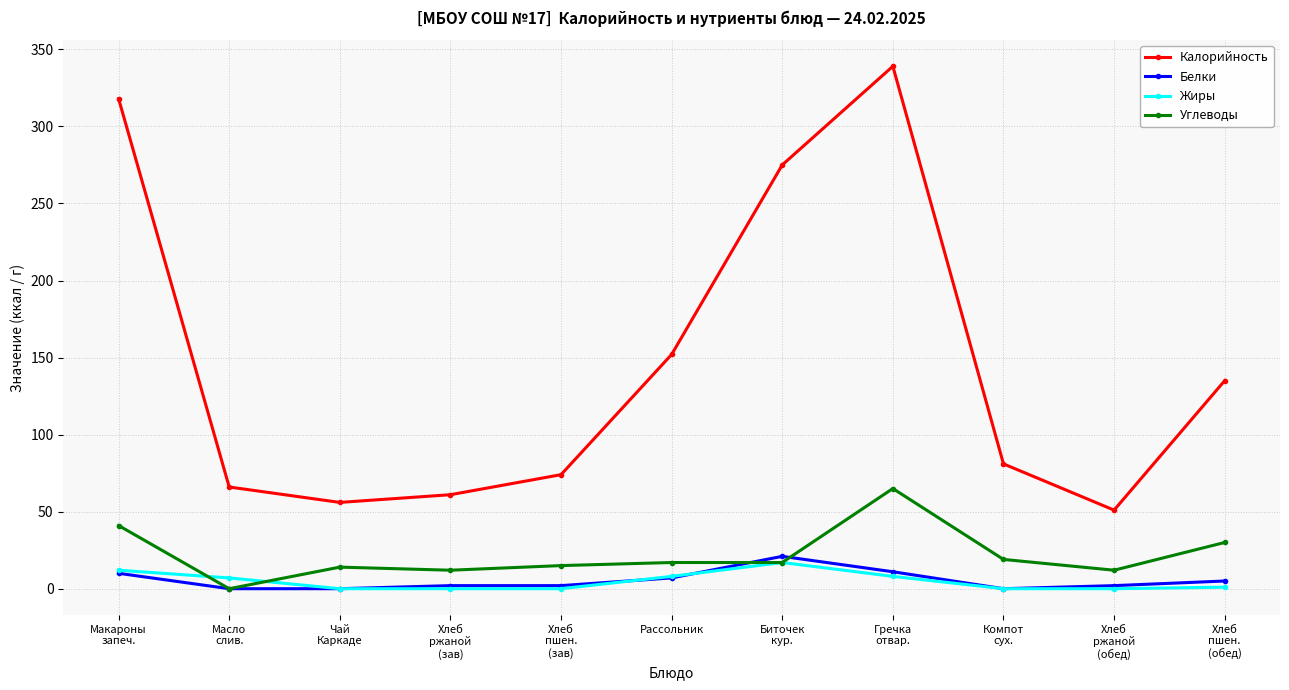

What value does the Белки series have at Рассольник, to the nearest 5?

5